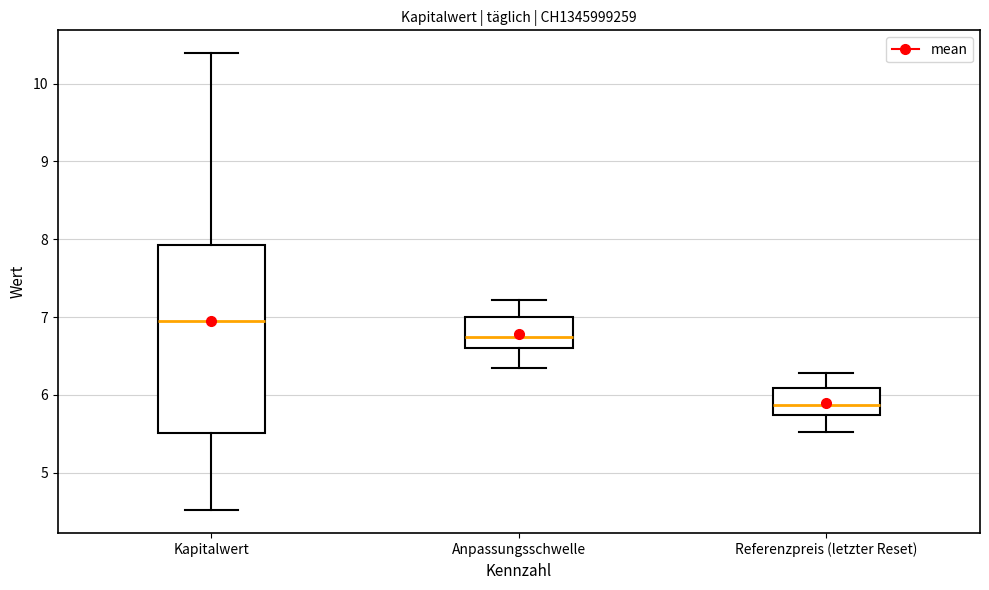

Reading left to right, transcribe this box plot: for each box, give where its median line is, the range the box spans, and where its two whiskers end, as read against the y-axis. The values are not printed on the chart, so give them approximately, as read against the axis.

Kapitalwert: median 7.0, box 5.5 to 7.9, whiskers 4.5 to 10.4
Anpassungsschwelle: median 6.7, box 6.6 to 7.0, whiskers 6.4 to 7.2
Referenzpreis (letzter Reset): median 5.9, box 5.7 to 6.1, whiskers 5.5 to 6.3